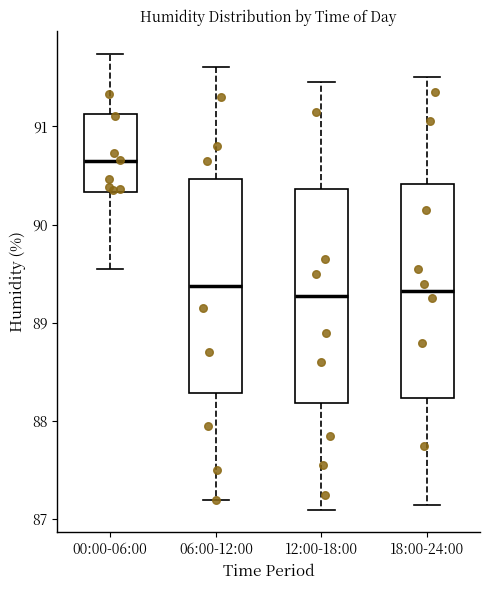

Reading left to right, transcribe this box plot: for each box, give where its median line is, the range the box spans, and where its two whiskers end, as read against the y-axis. The values are not printed on the chart, so give them approximately, as read against the axis.

00:00-06:00: median 90.7, box 90.3 to 91.1, whiskers 89.6 to 91.7
06:00-12:00: median 89.4, box 88.3 to 90.5, whiskers 87.2 to 91.6
12:00-18:00: median 89.3, box 88.2 to 90.4, whiskers 87.1 to 91.5
18:00-24:00: median 89.3, box 88.2 to 90.4, whiskers 87.2 to 91.5